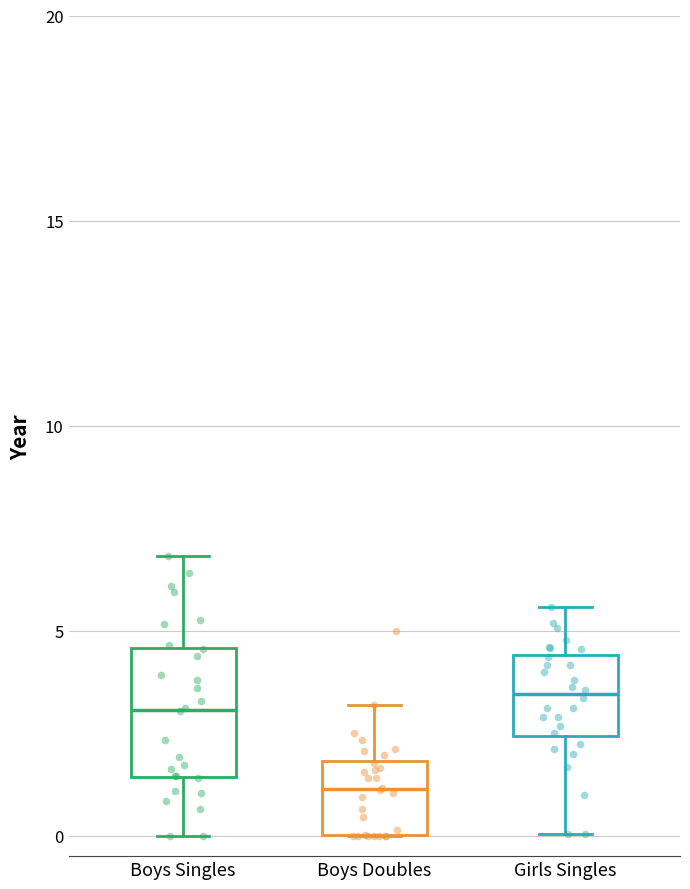

Reading left to right, read every box against the y-axis: the position of its median line, the range the box covers, and the ends of its whiskers. The values are not printed on the chart, so give them approximately, as read against the axis.

Boys Singles: median 3.0, box 1.5 to 4.5, whiskers 0.0 to 7.0
Boys Doubles: median 1.0, box 0.0 to 2.0, whiskers 0.0 to 3.0
Girls Singles: median 3.5, box 2.5 to 4.5, whiskers 0.0 to 5.5